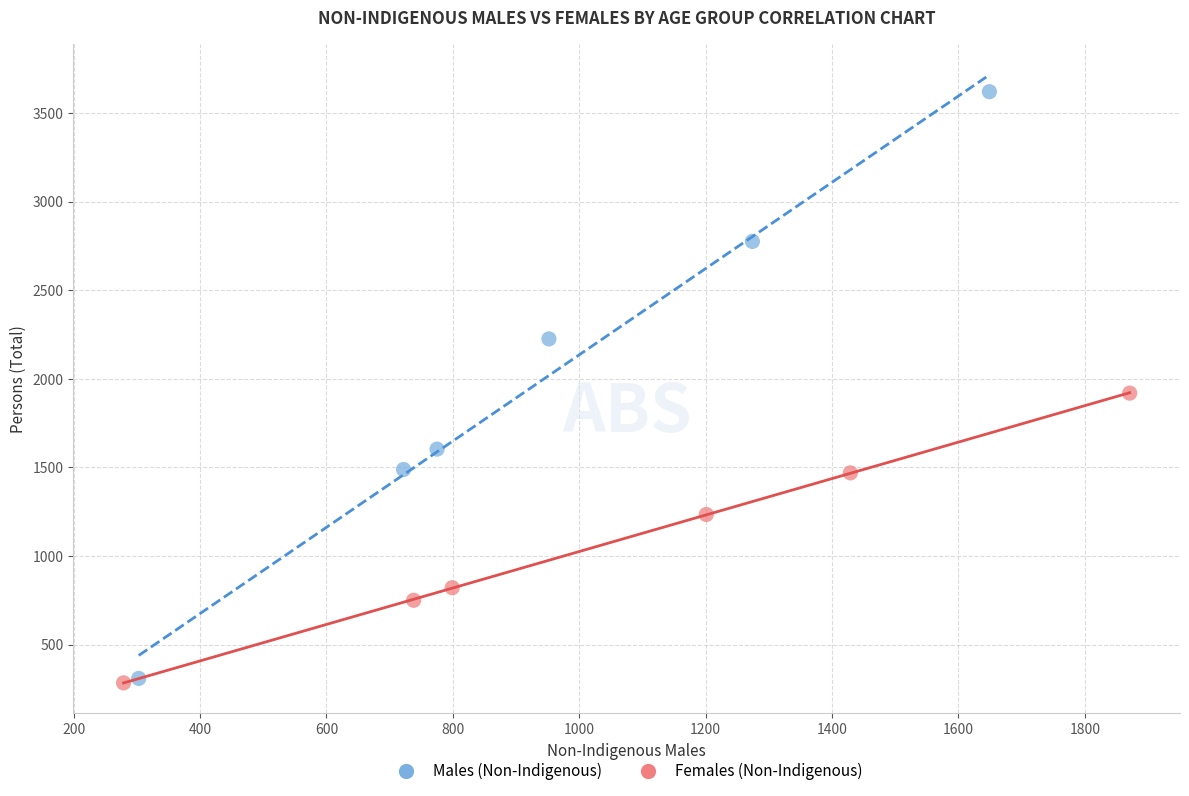

Which series has the widest spread of Y values?

Males (Non-Indigenous)